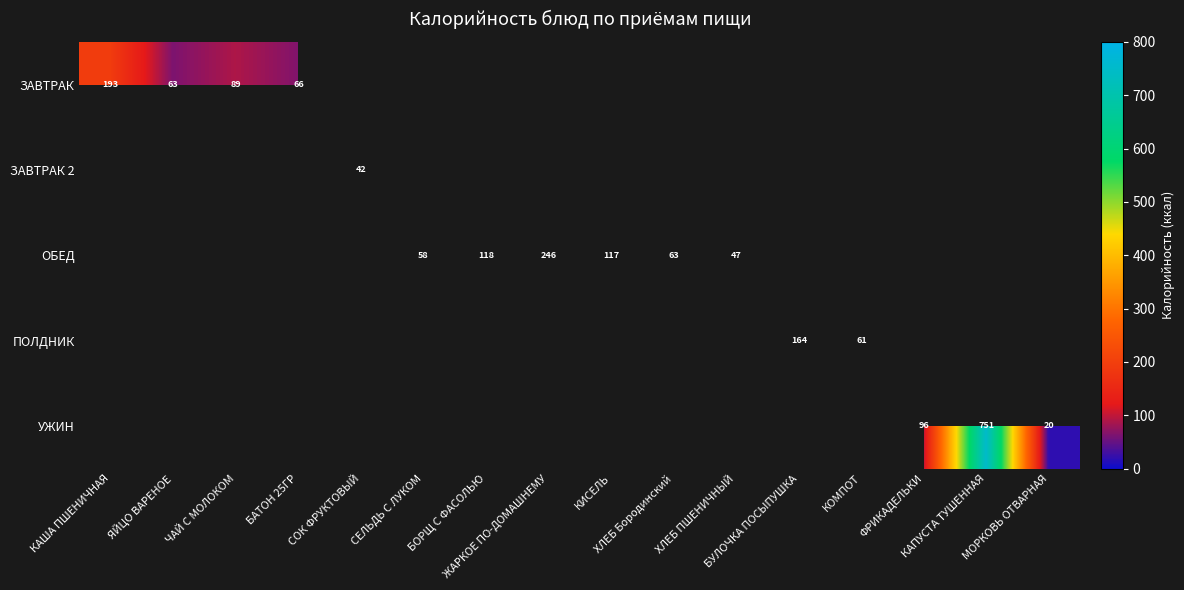

How many categories are shown in the chart?

16